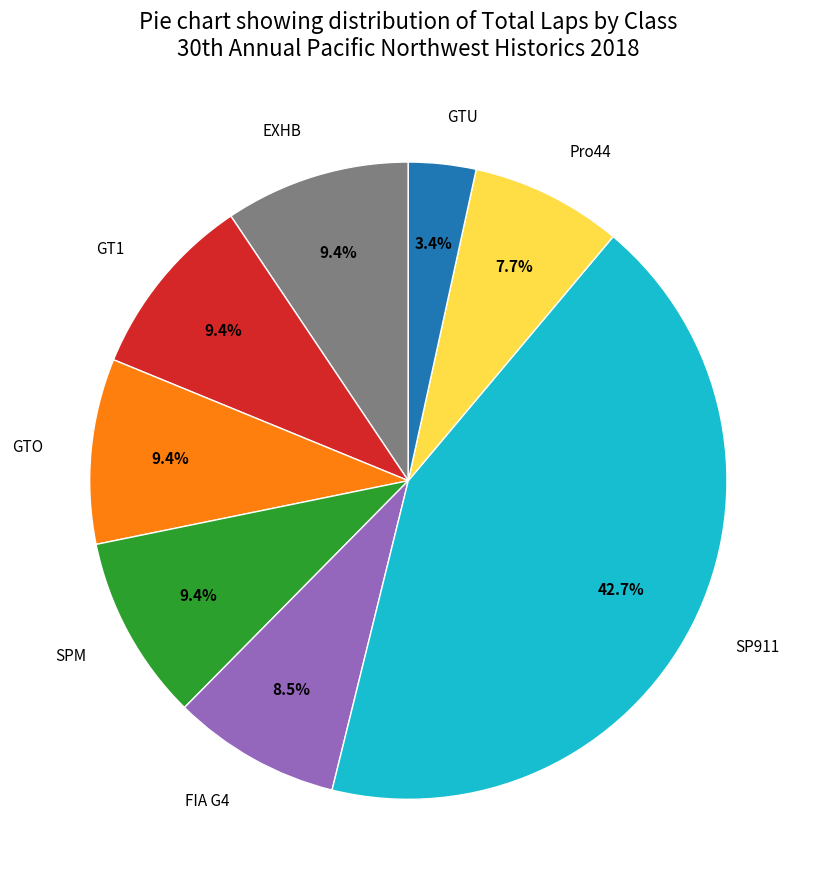

Is there any slice that represents more than half of the pie?

No